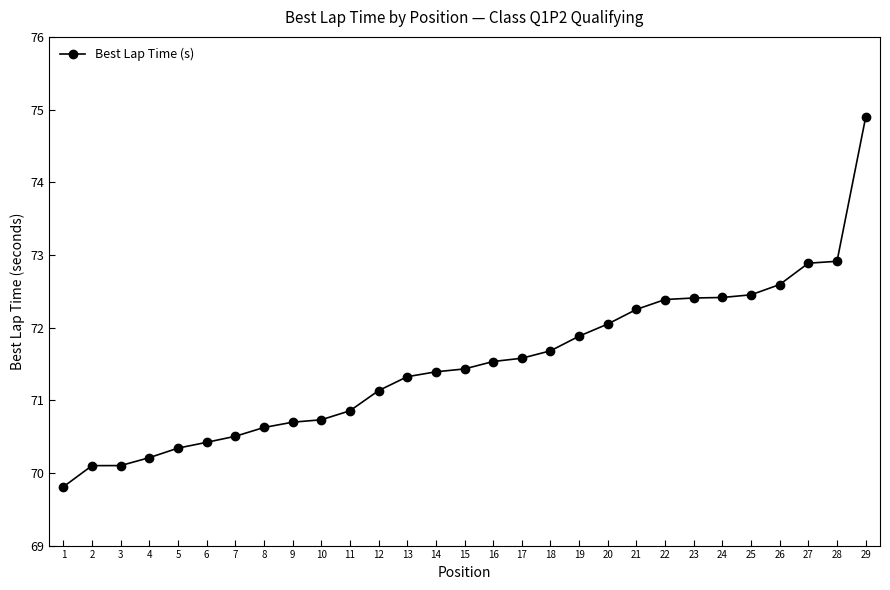

What is the minimum value shown in the chart?

69.8